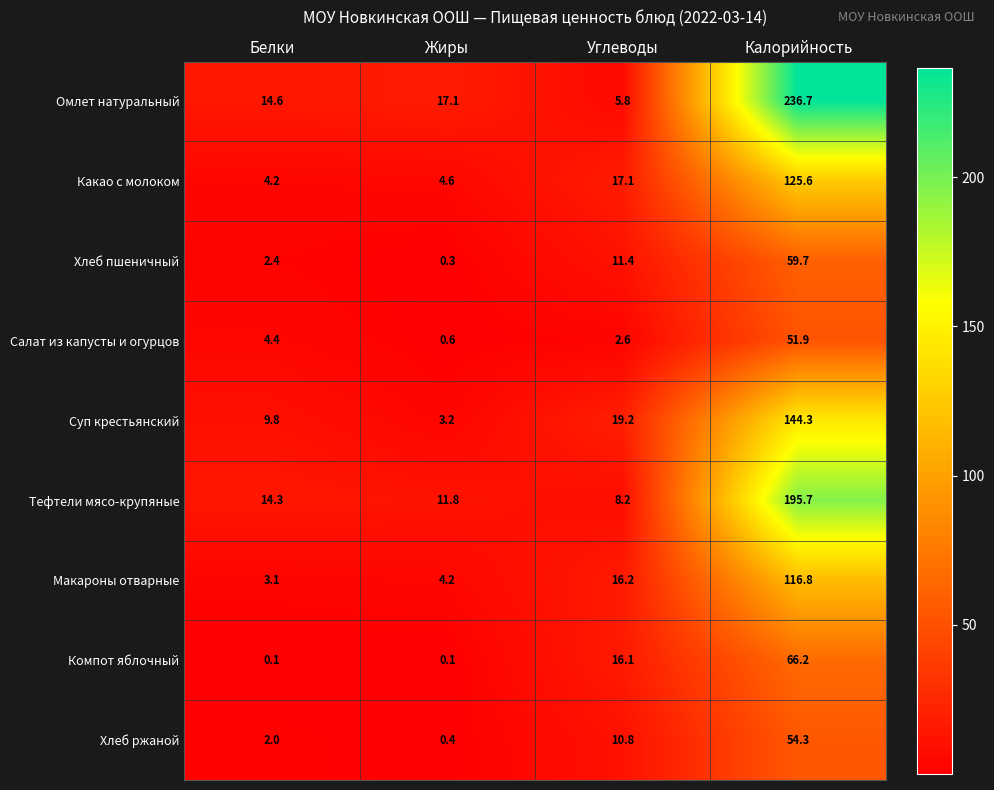

How many distinct data groups are displayed?

9